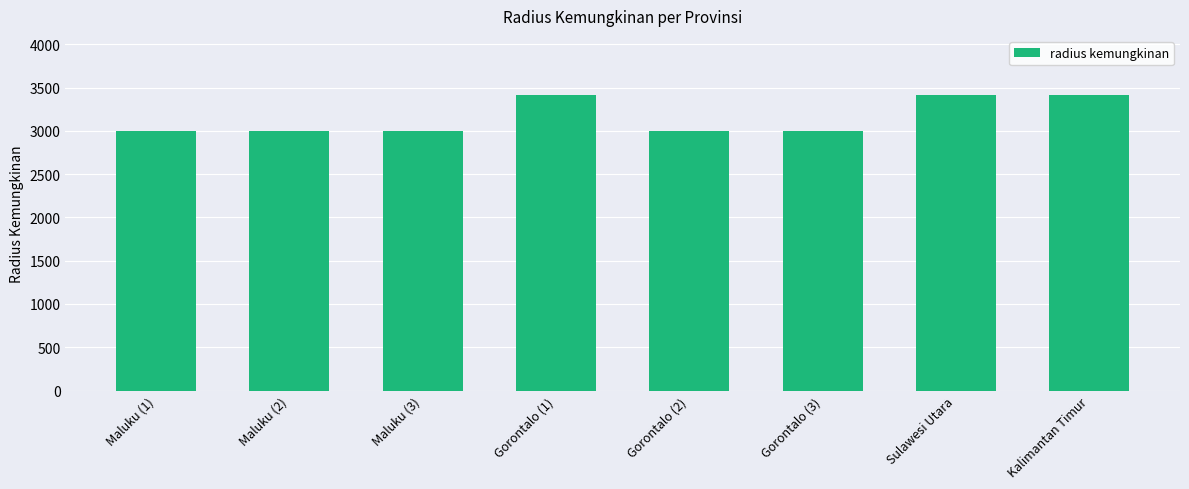

The value at Gorontalo (2) is 3000. True or false?

True